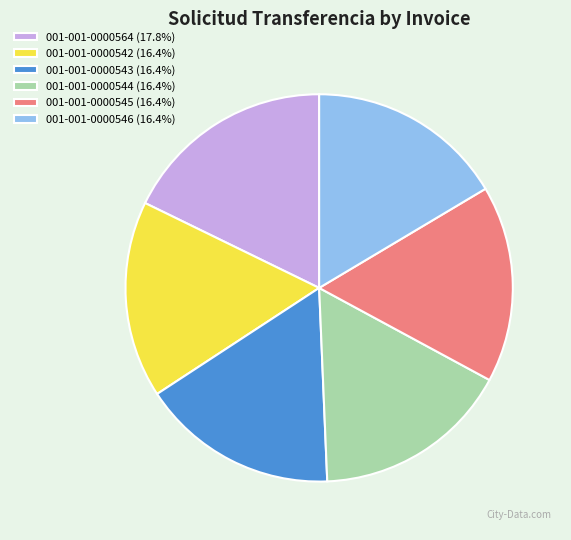

Approximately how many times larger is the value at 001-001-0000543 (16.4%) compared to 001-001-0000545 (16.4%)?

1.0